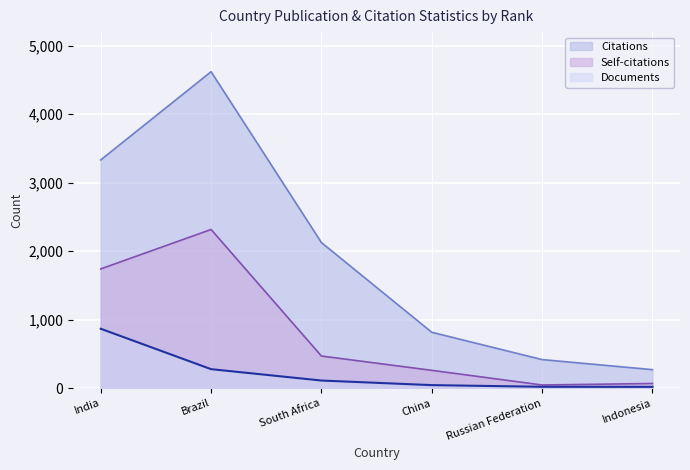

The value of Citations at Indonesia is 271. True or false?

True